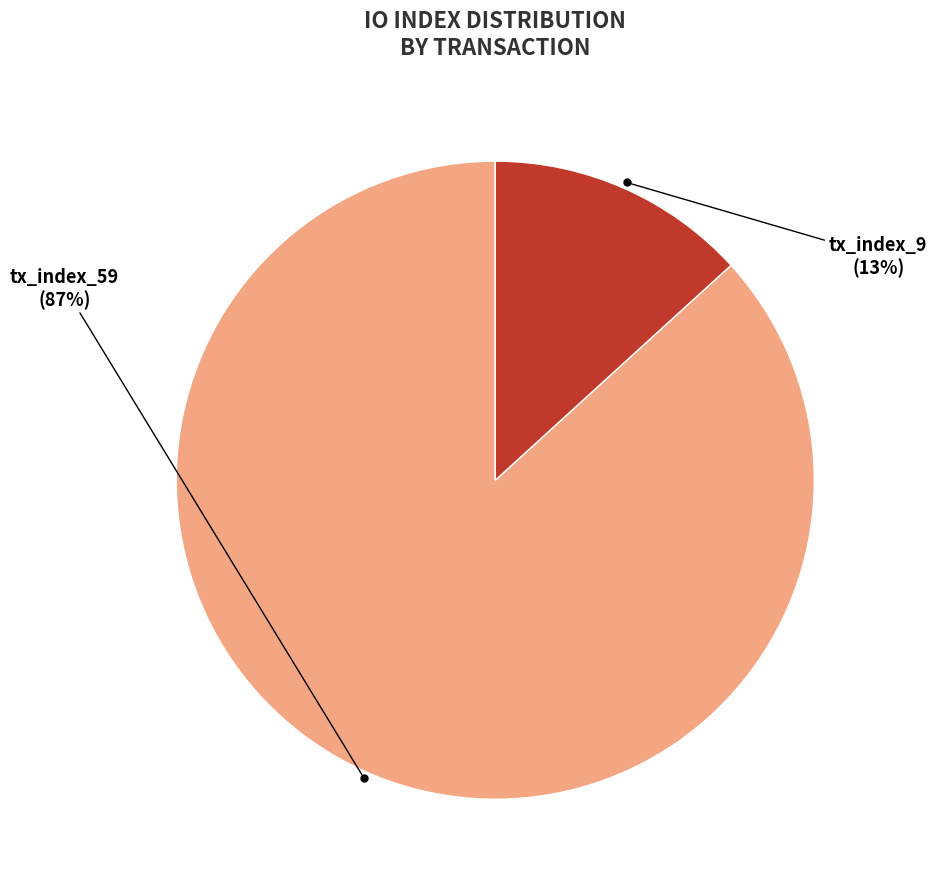

Between tx_index_9 and tx_index_59, which is larger?

tx_index_59